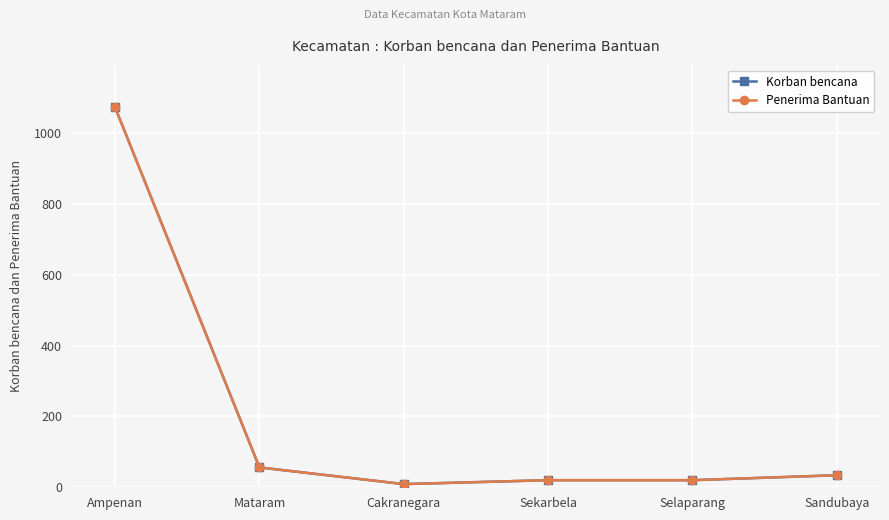

List the labels in order of Korban bencana value, largest first.

Ampenan, Mataram, Sandubaya, Sekarbela, Selaparang, Cakranegara